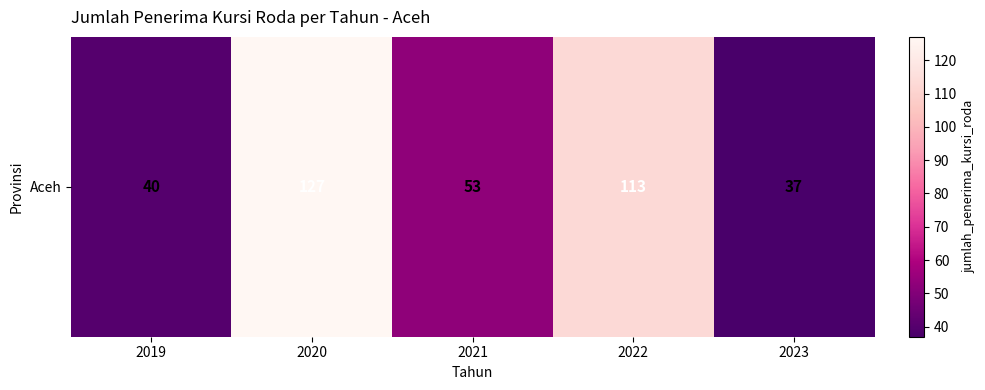

Rank the categories by value from highest to lowest.

2020, 2022, 2021, 2019, 2023